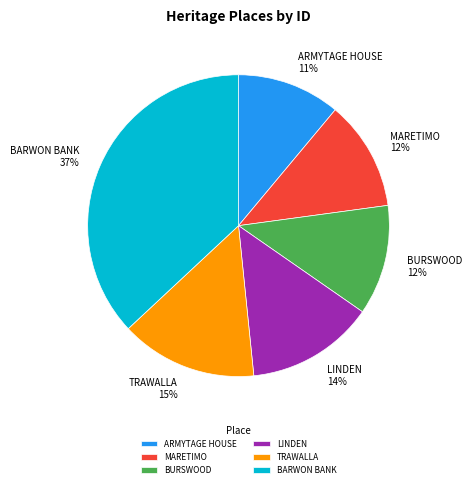

What is the largest slice in the pie chart?

BARWON BANK